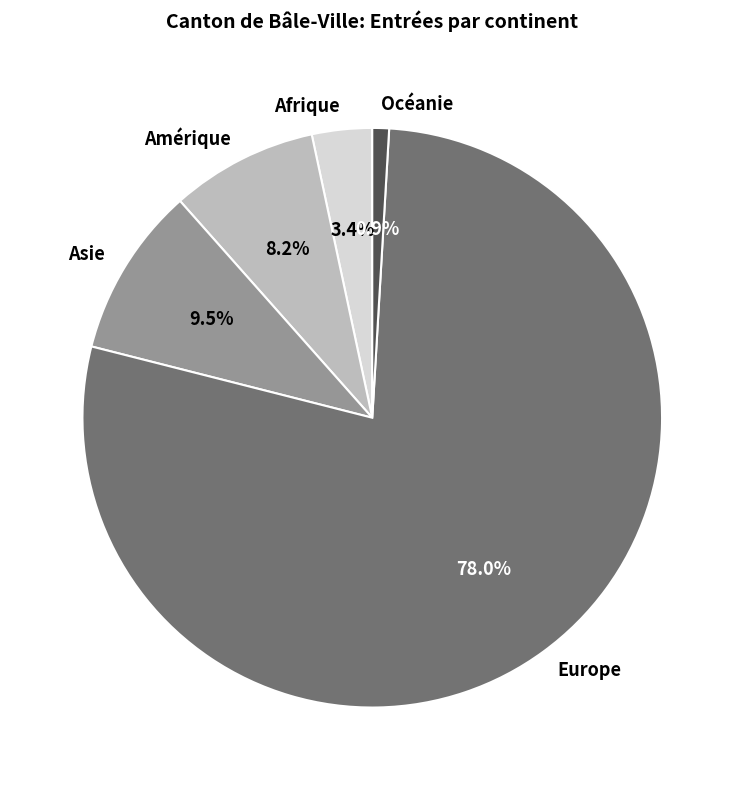

What portion of the pie excludes Océanie?

99.1%